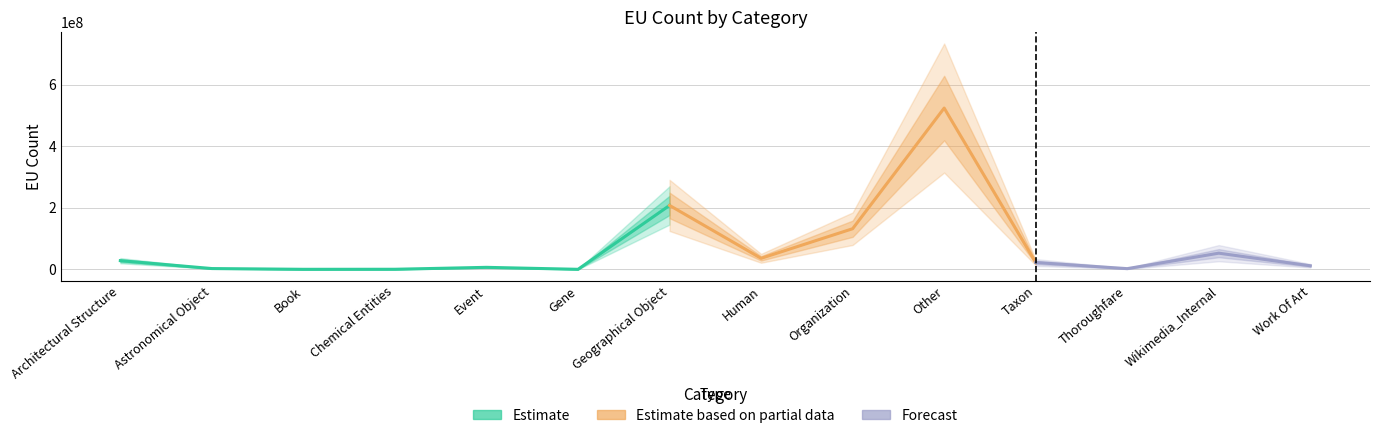

What is the approximate value at Other, to the nearest 50?

524308650